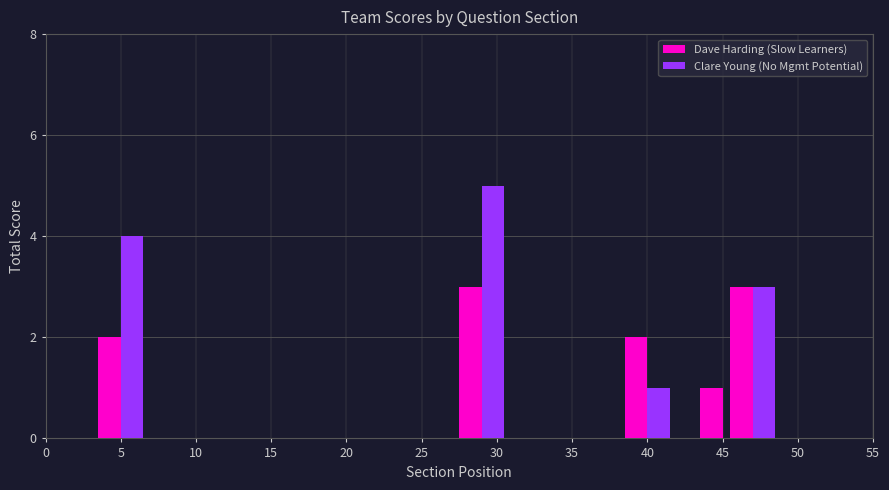

Does the chart contain any negative values?

No